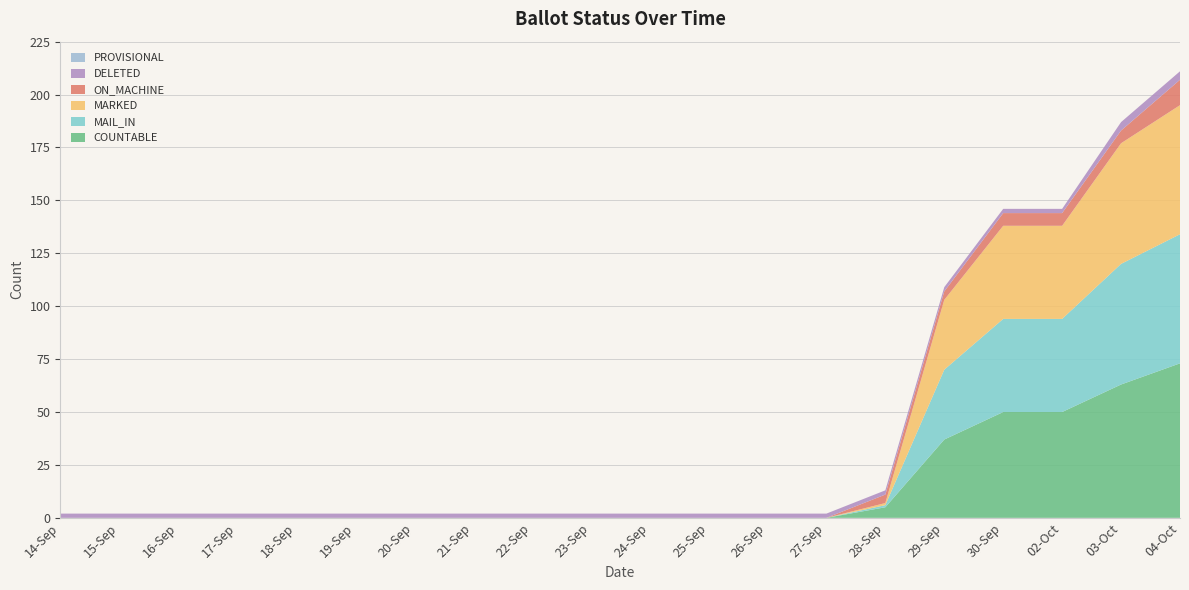

Reading left to right, extract all data points from this chart.

COUNTABLE: 0	0	0	0	0	0	0	0	0	0	0	0	0	0	5	37	50	50	63	73
MAIL_IN: 0	0	0	0	0	0	0	0	0	0	0	0	0	0	1	33	44	44	57	61
MARKED: 0	0	0	0	0	0	0	0	0	0	0	0	0	0	1	33	44	44	57	61
ON_MACHINE: 0	0	0	0	0	0	0	0	0	0	0	0	0	0	4	4	6	6	6	12
DELETED: 2	2	2	2	2	2	2	2	2	2	2	2	2	2	2	2	2	2	4	4
PROVISIONAL: 0	0	0	0	0	0	0	0	0	0	0	0	0	0	0	0	0	0	0	0